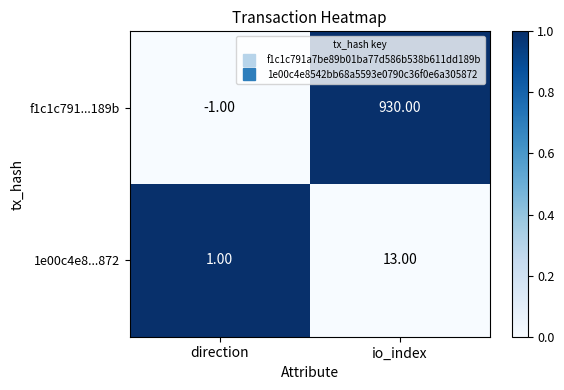

At which label is f1c1c791...189b closest to 464?

direction